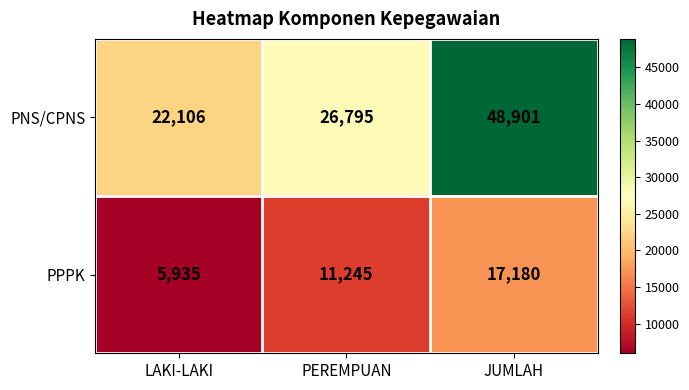

Is it true that PNS/CPNS equals 15934 at JUMLAH?

False